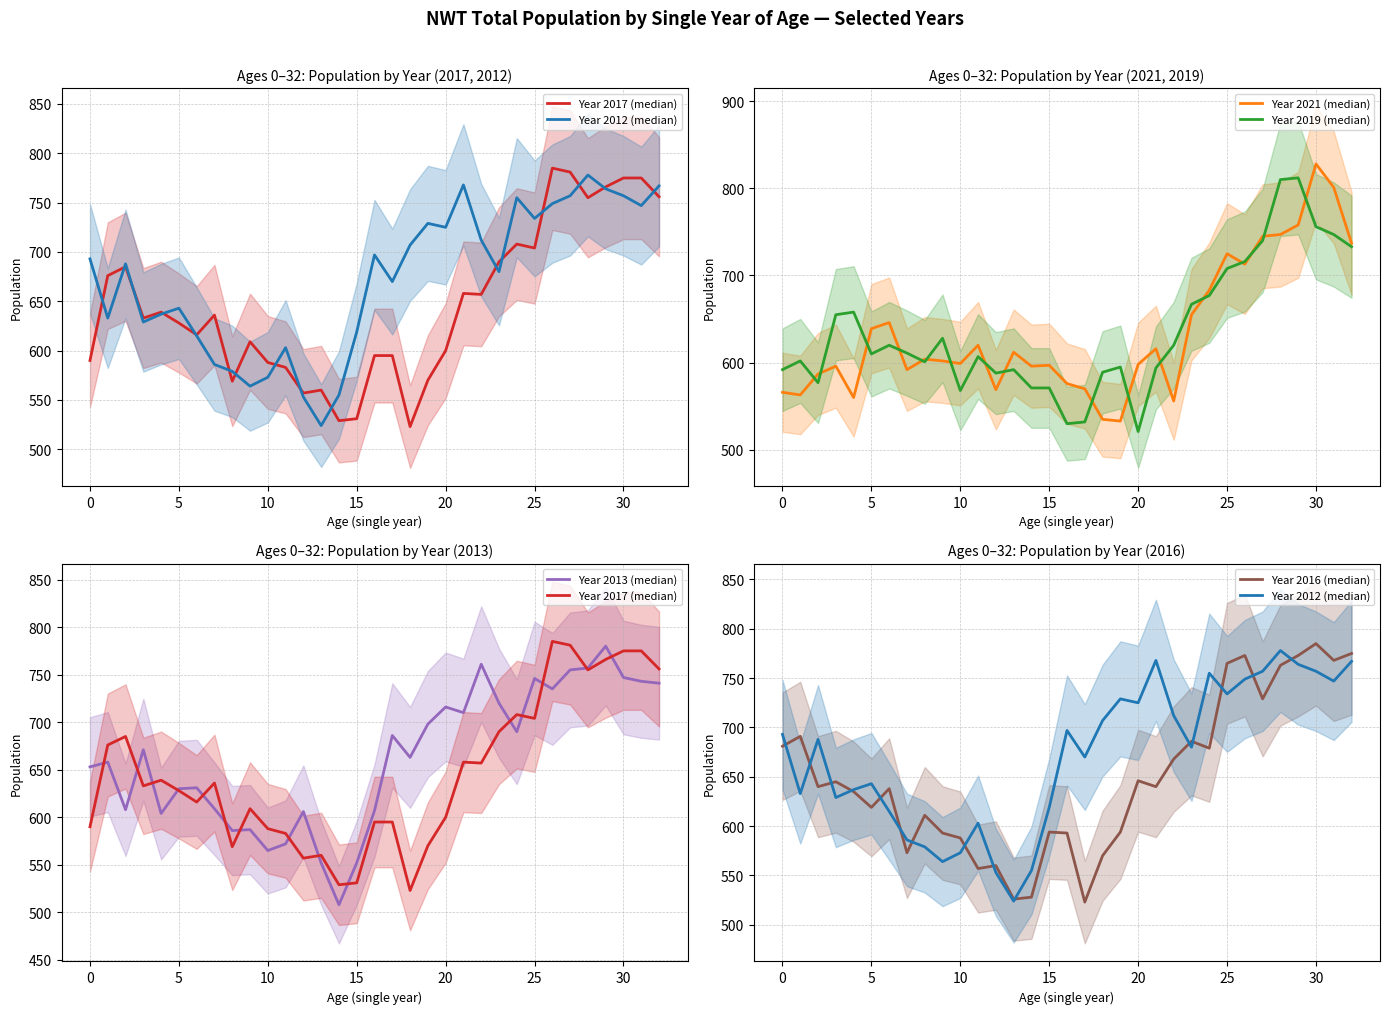

Which has a higher value, 30 or 31?

30